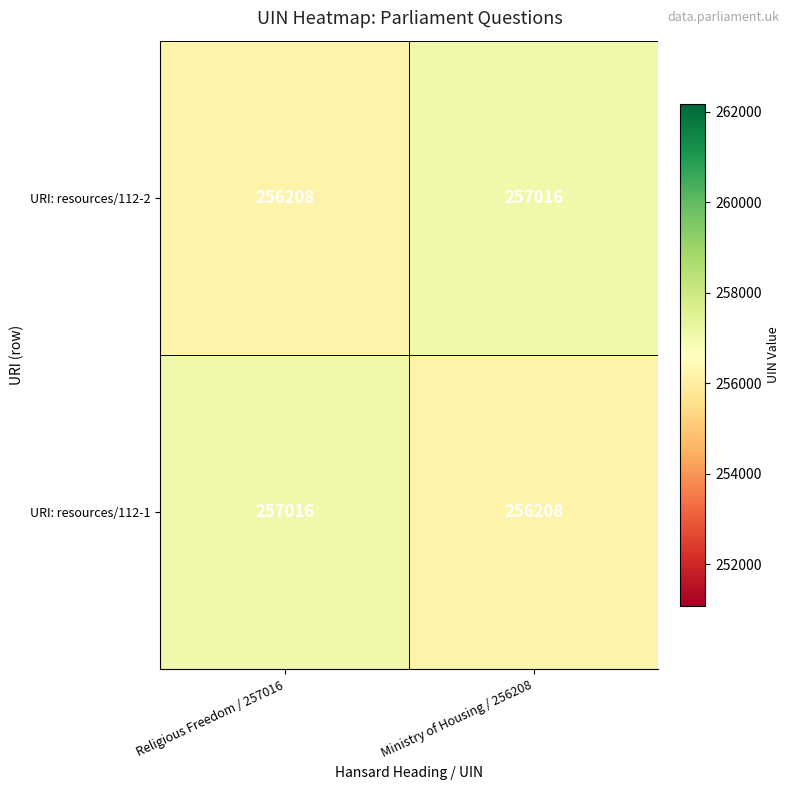

Read the URI: resources/112-1 value at Religious Freedom / 257016, to the nearest 100.

257000